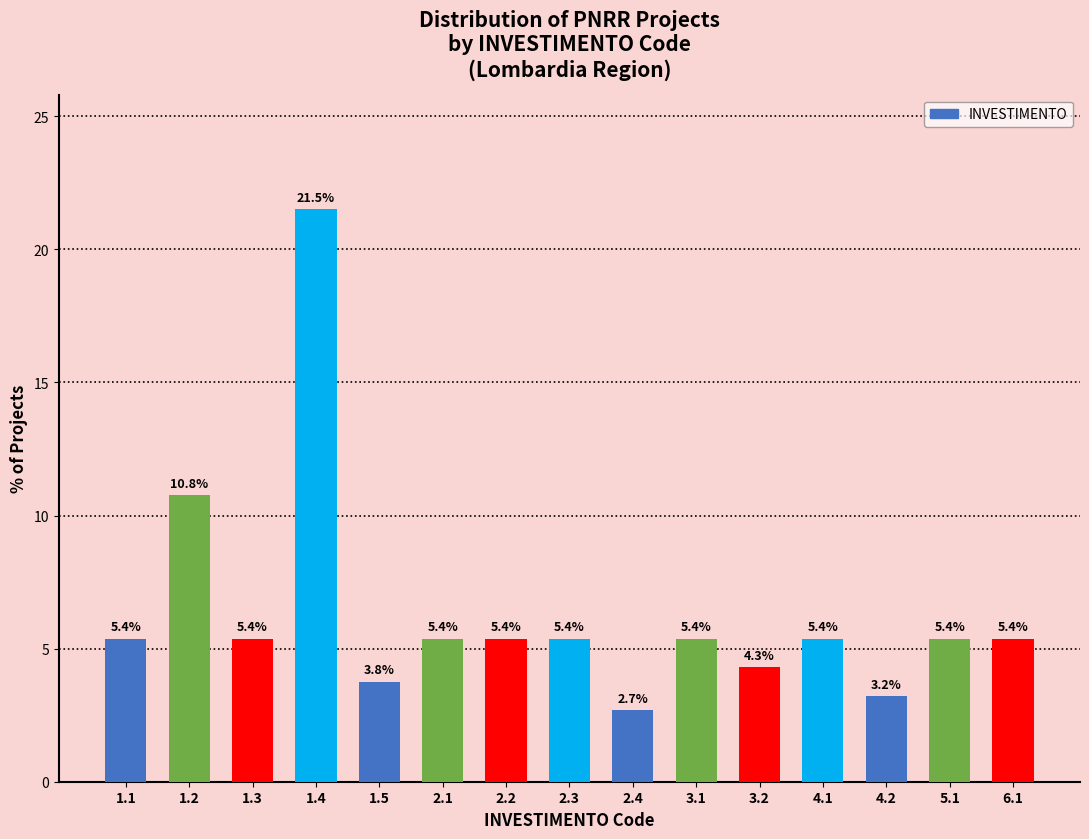

Reading left to right, list all the values displayed in this chart.

5.4	10.8	5.4	21.5	3.8	5.4	5.4	5.4	2.7	5.4	4.3	5.4	3.2	5.4	5.4